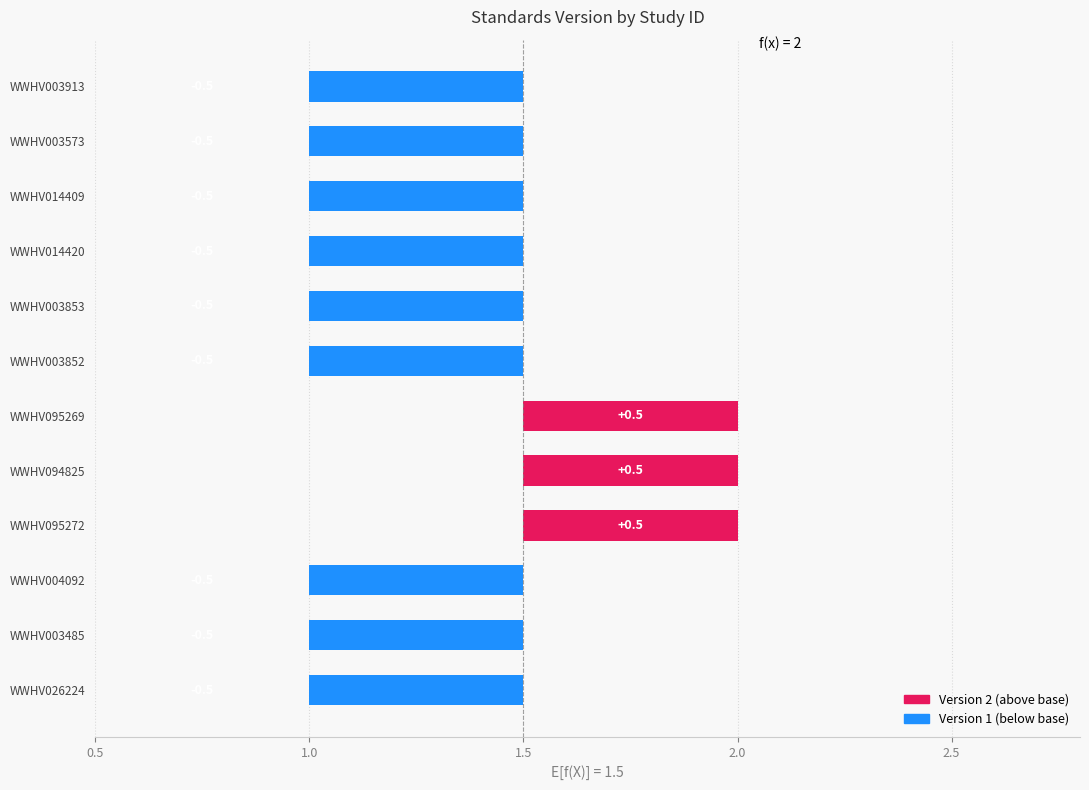

What is the sum of all values?

15